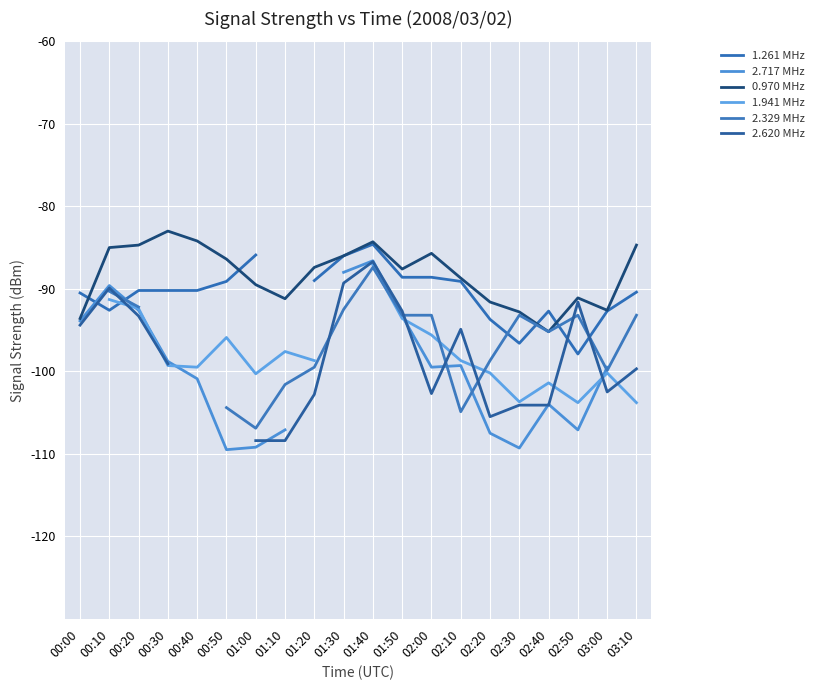

At how many categories does at least one series exceed -106?

20